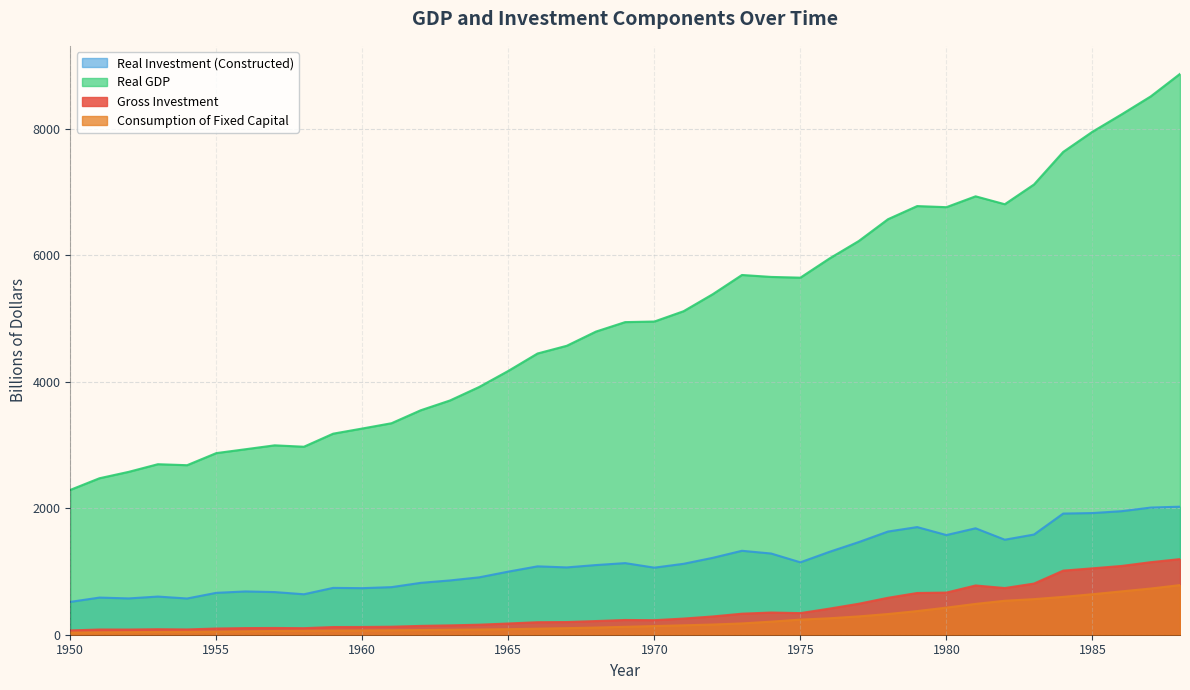

What is the difference between the second highest and second lowest values in the Real Investment (Constructed) series?

1437.6